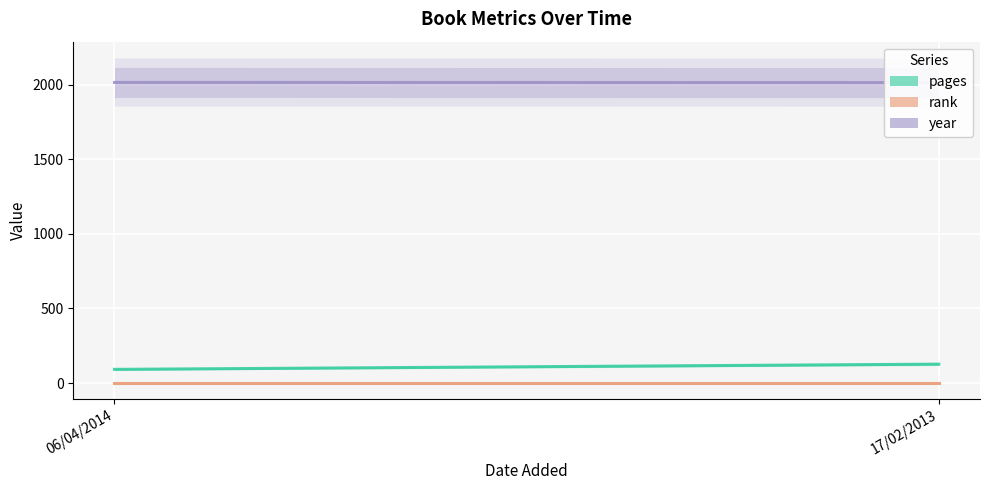

How many distinct data groups are displayed?

3